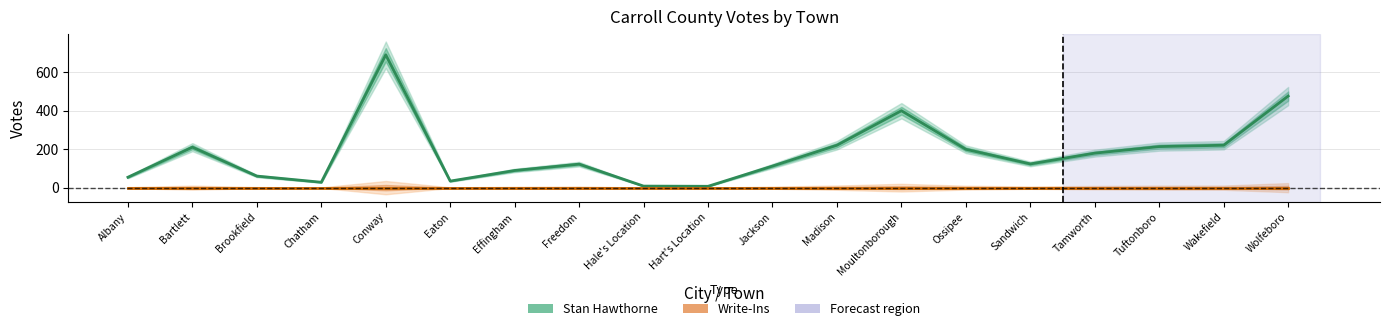

True or false: Write-Ins and Stan Hawthorne cross at least once.

False